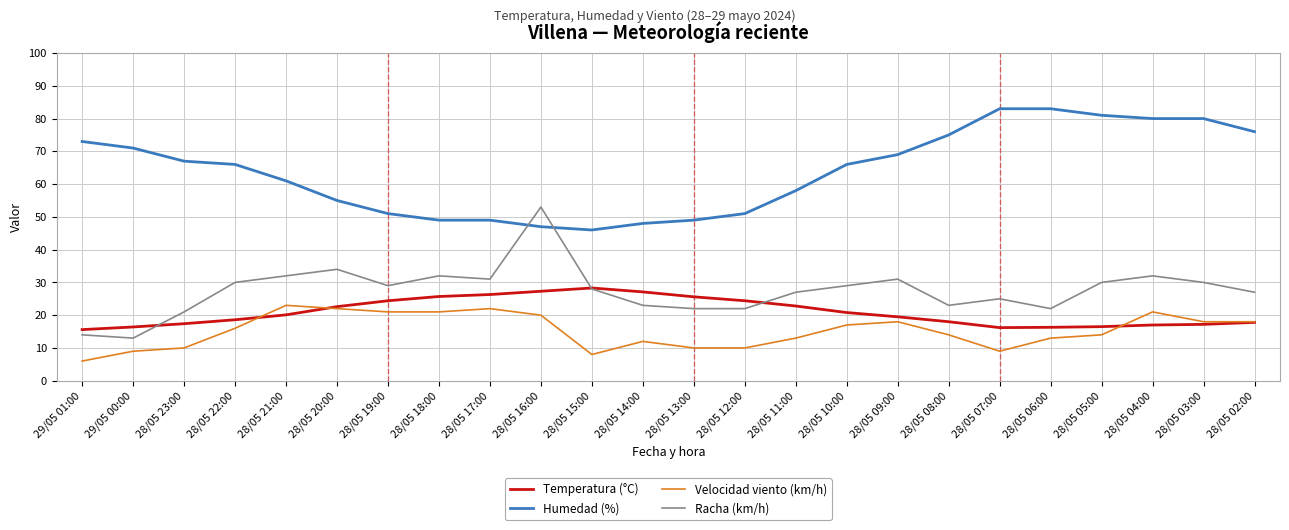

What are all the series names shown in the legend?

Temperatura (°C), Humedad (%), Velocidad viento (km/h), Racha (km/h)